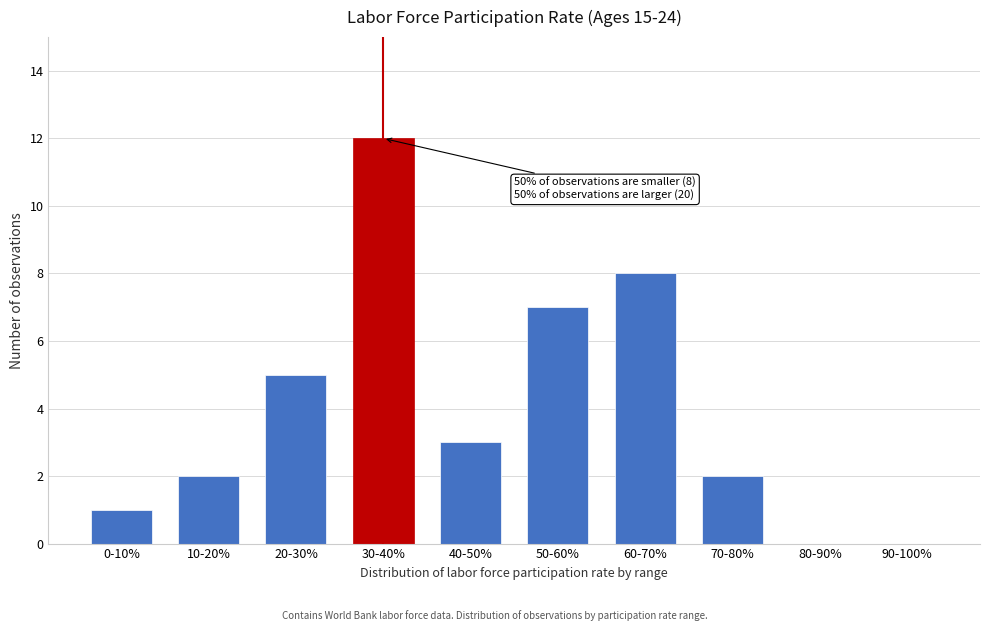

Reading left to right, extract all data points from this chart.

0-10%=1	10-20%=2	20-30%=5	30-40%=12	40-50%=3	50-60%=7	60-70%=8	70-80%=2	80-90%=0	90-100%=0